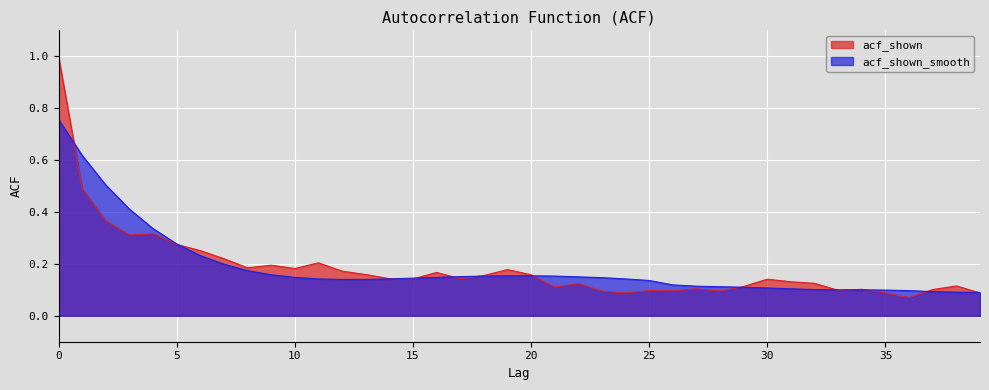

What are all the series names shown in the legend?

acf_shown, acf_shown_smooth